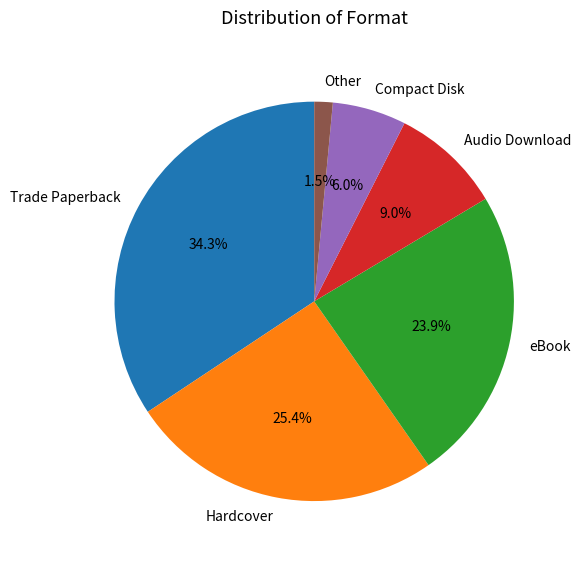

To the nearest percent, what percentage of the pie is Hardcover?

25%